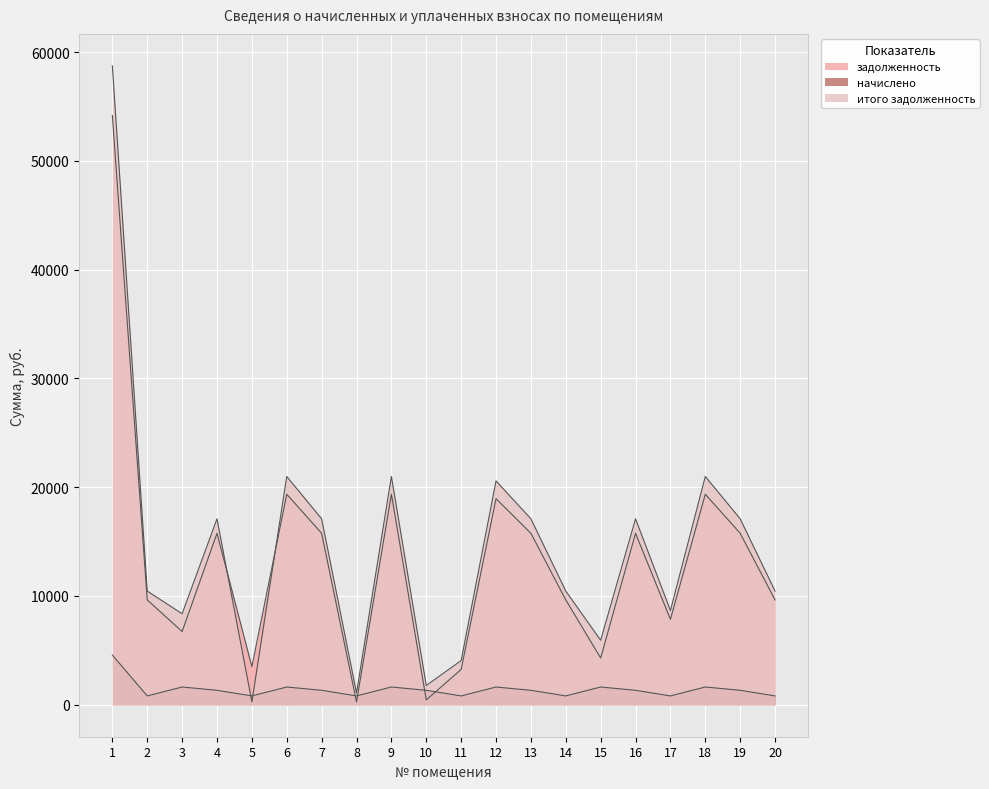

The итого задолженность series shows 1773.4 at 10. True or false?

True